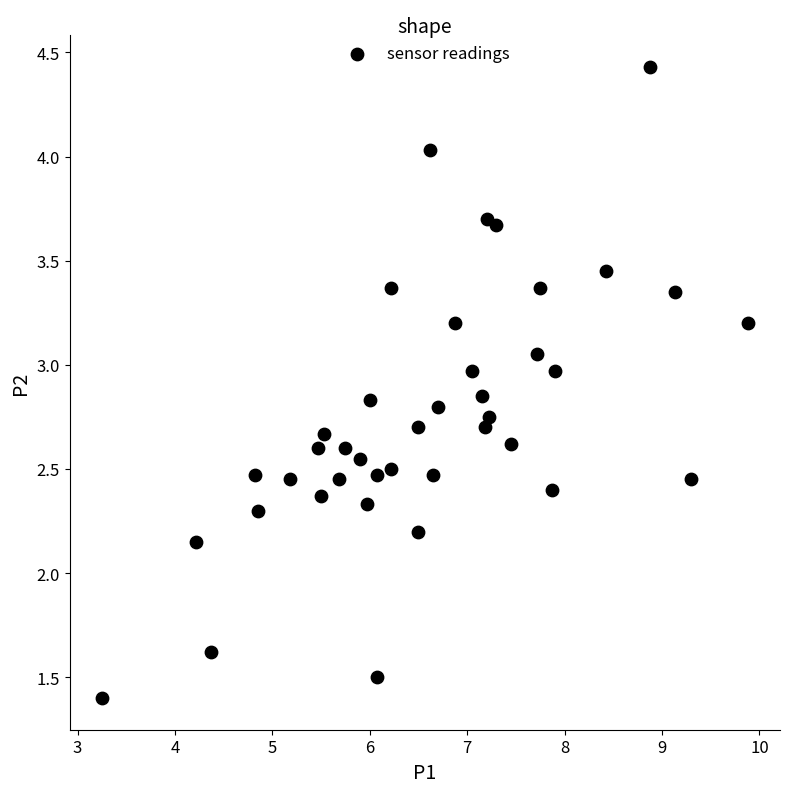

What is the range of X values (max minus min)?

6.6